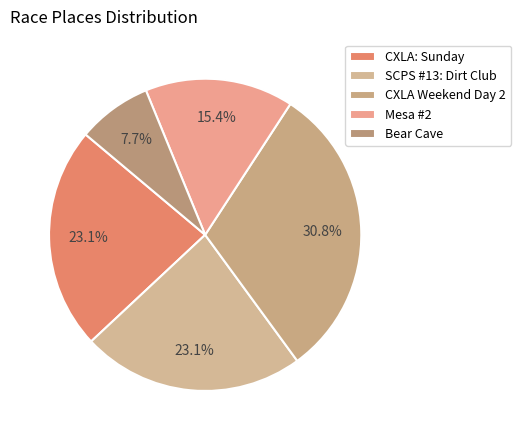

How many segments does this pie chart have?

5